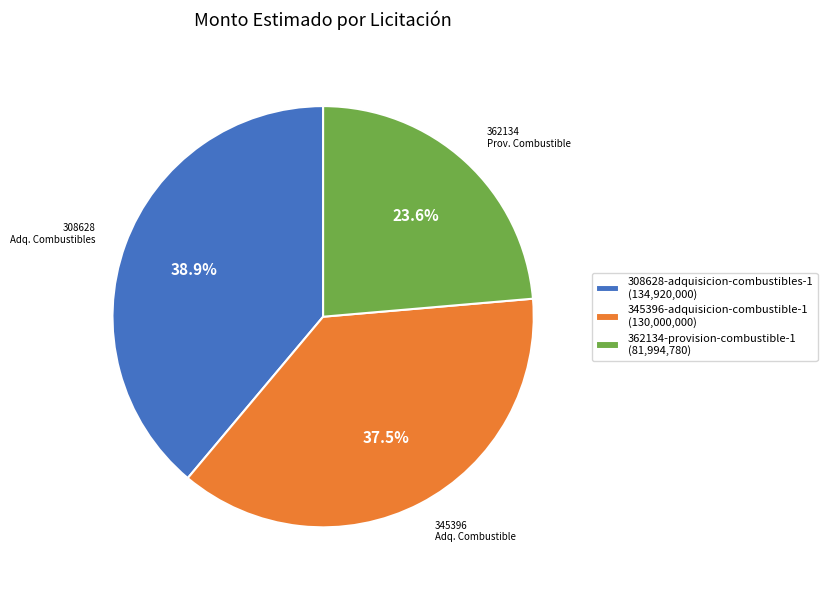

The 362134-provision-combustible-1 slice represents 31% of the pie. True or false?

False